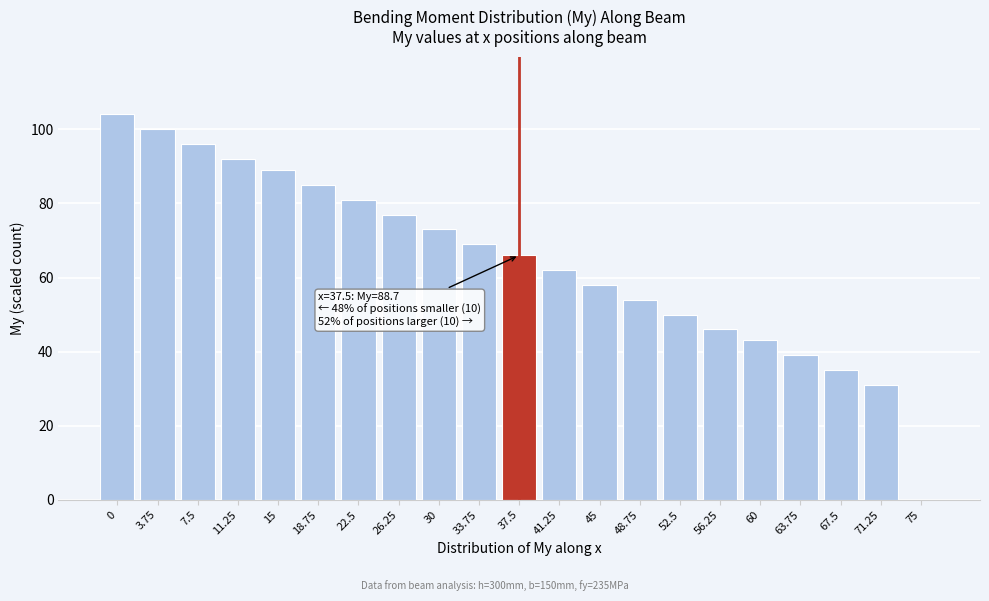

Reading left to right, what are all the values shown in this chart?

0=104	3.75=100	7.5=96	11.25=92	15=89	18.75=85	22.5=81	26.25=77	30=73	33.75=69	37.5=66	41.25=62	45=58	48.75=54	52.5=50	56.25=46	60=43	63.75=39	67.5=35	71.25=31	75=0